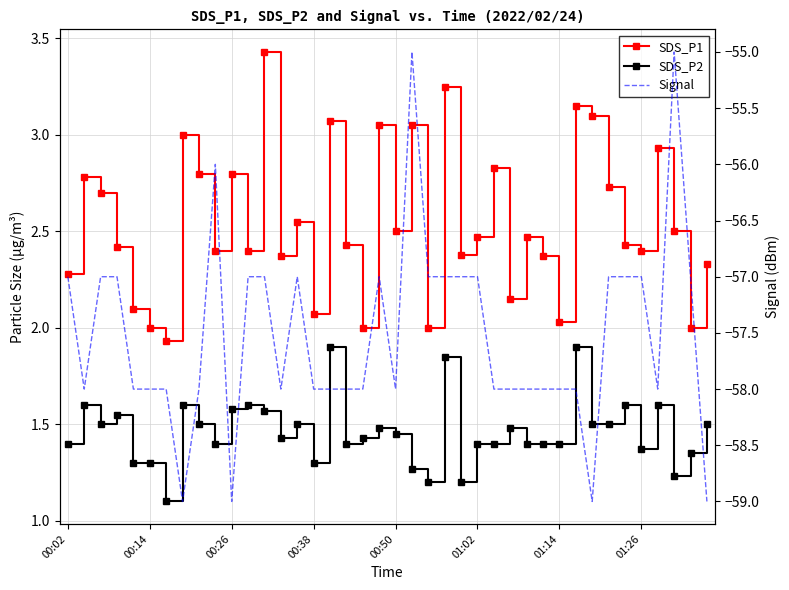

True or false: SDS_P1 has more than 1 interior local peaks.

True